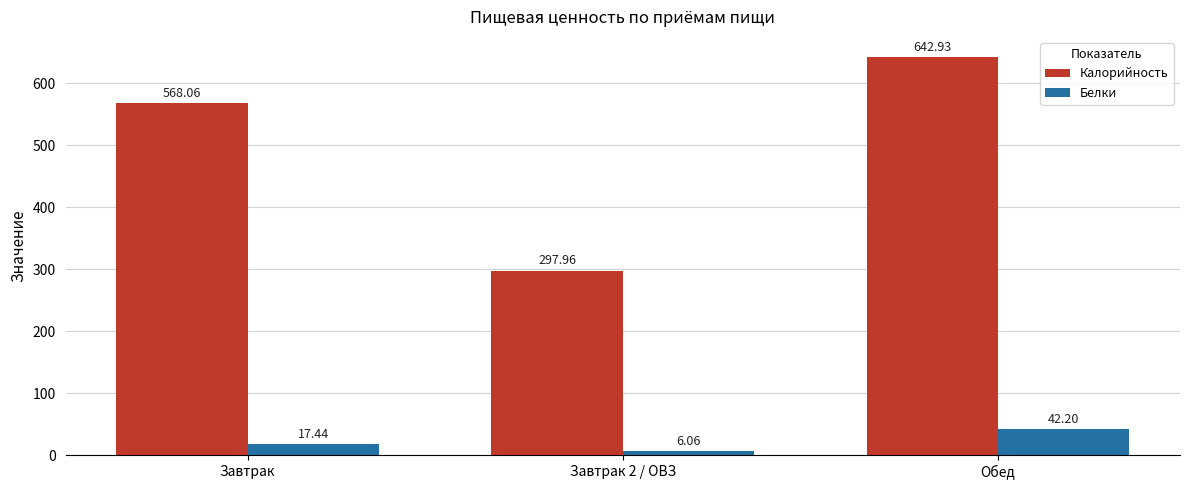

Rank the series at Завтрак 2 / ОВЗ from highest to lowest value.

Калорийность, Белки